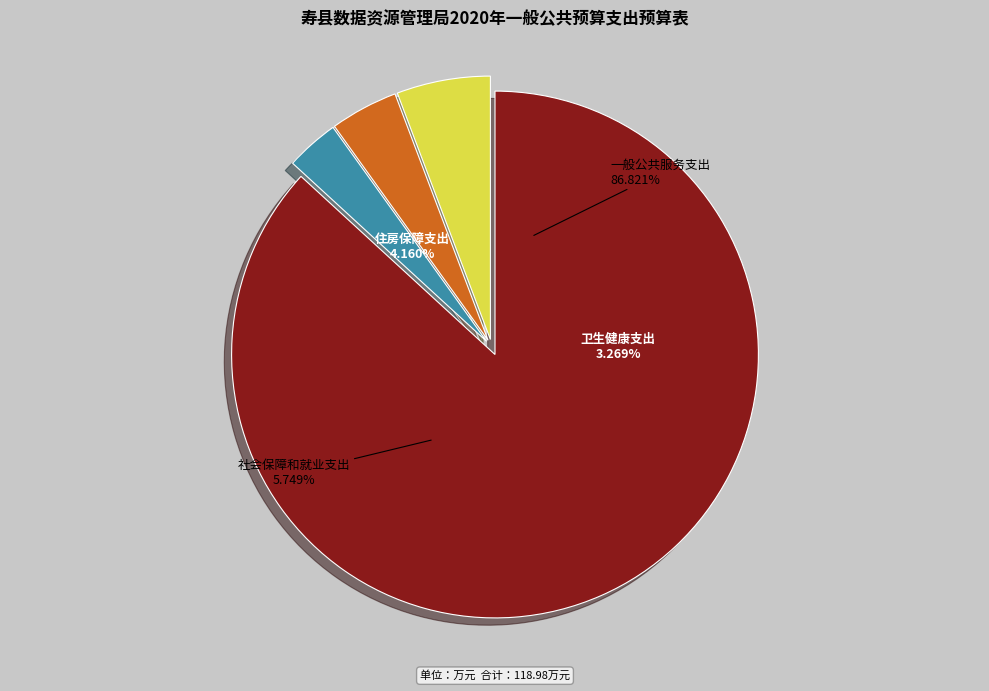

What percentage is the 社会保障和就业支出 slice, to the nearest percent?

6%